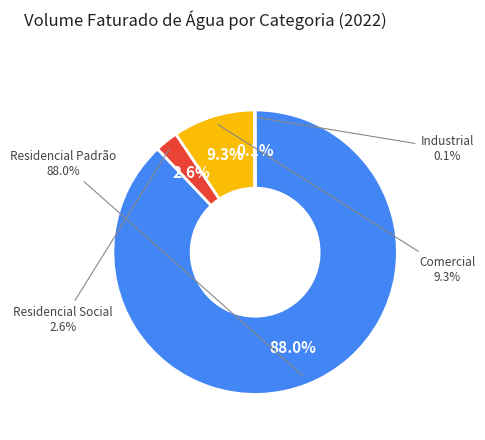

Which category has the smallest portion of the pie?

Industrial